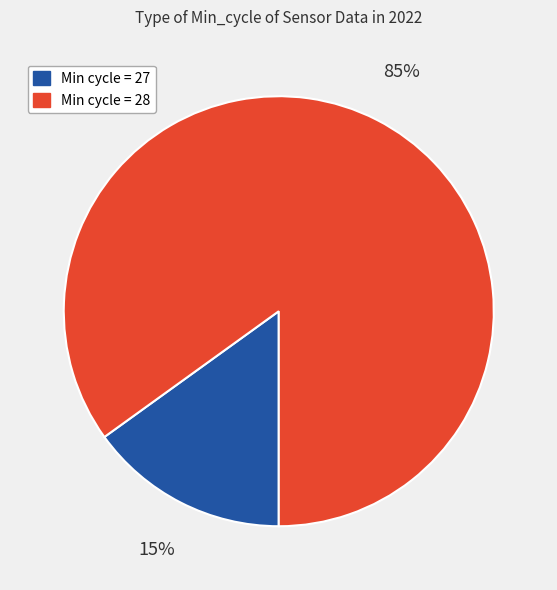

To the nearest percent, what is the difference between the largest and smallest slice percentages?

70%